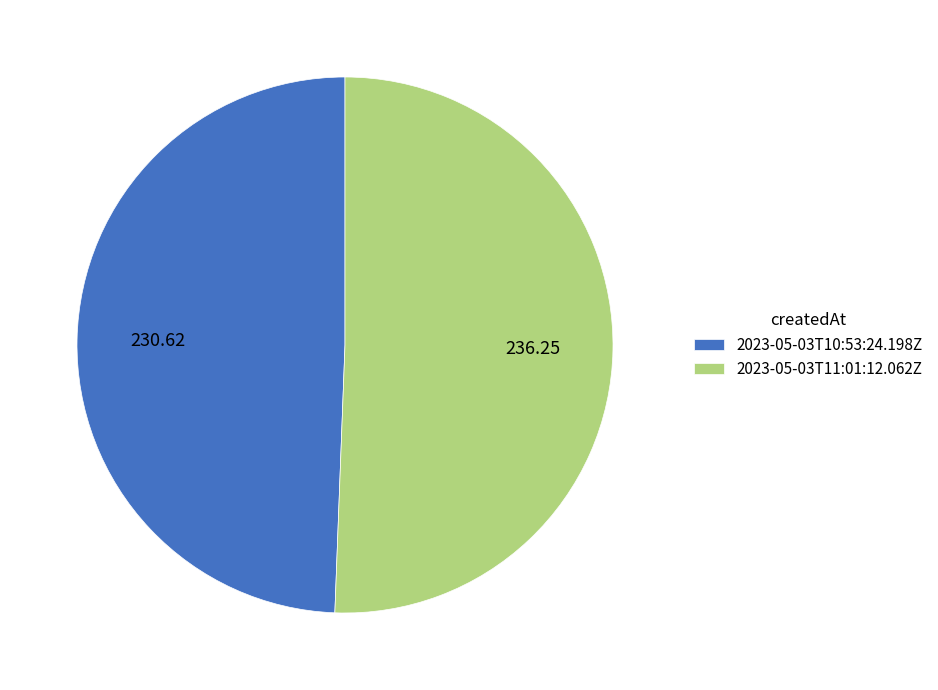

Which category accounts for the majority?

2023-05-03T11:01:12.062Z